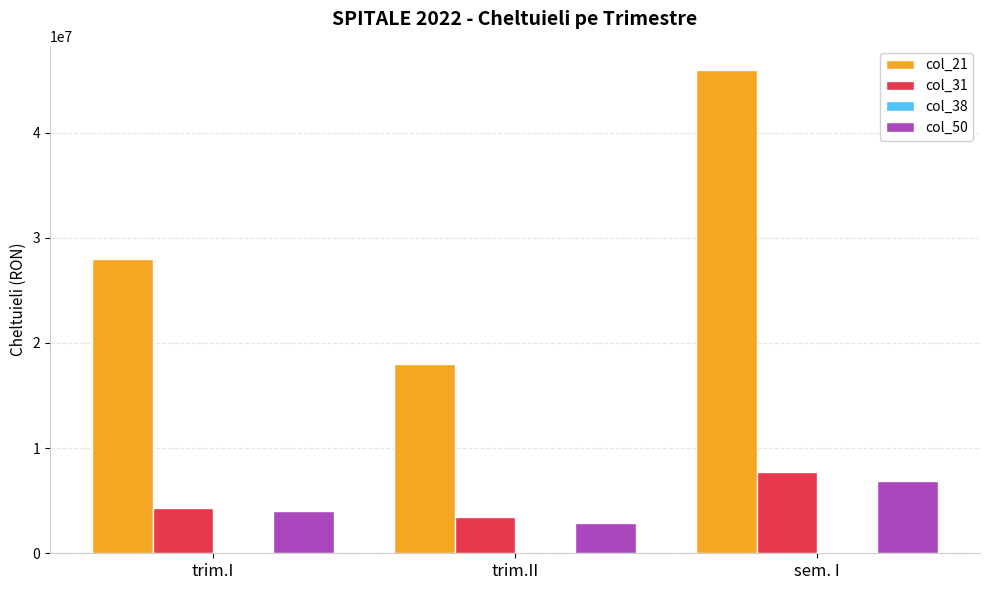

What is the highest value of the col_31 series?

7763522.1